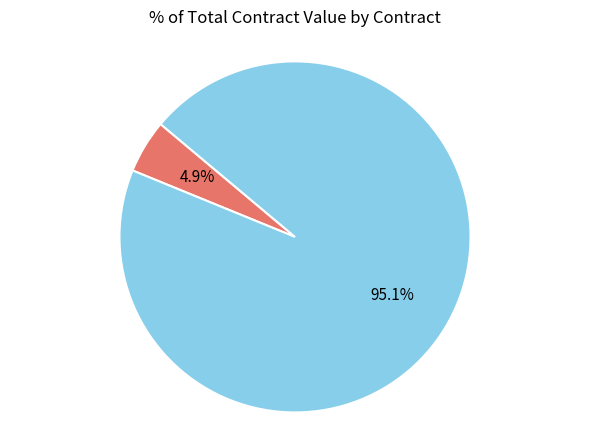

How many slices are in this pie chart?

2